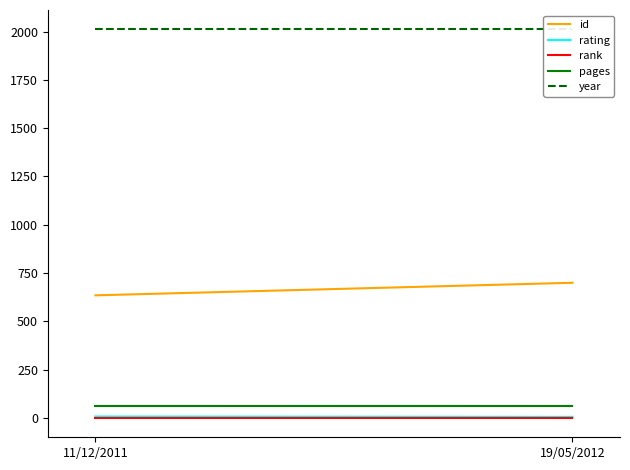

What is the total value across all series at 11/12/2011?

2719